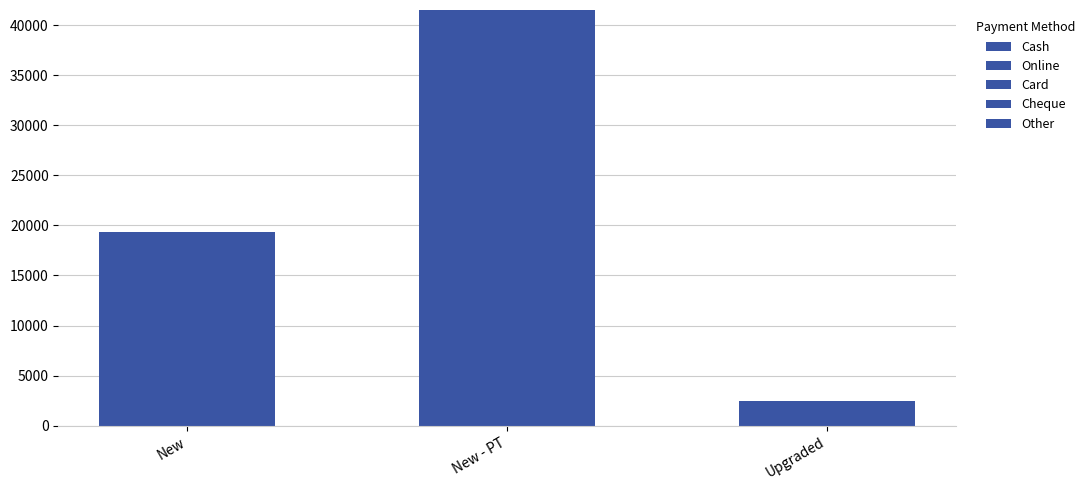

How many series are shown in this chart?

2